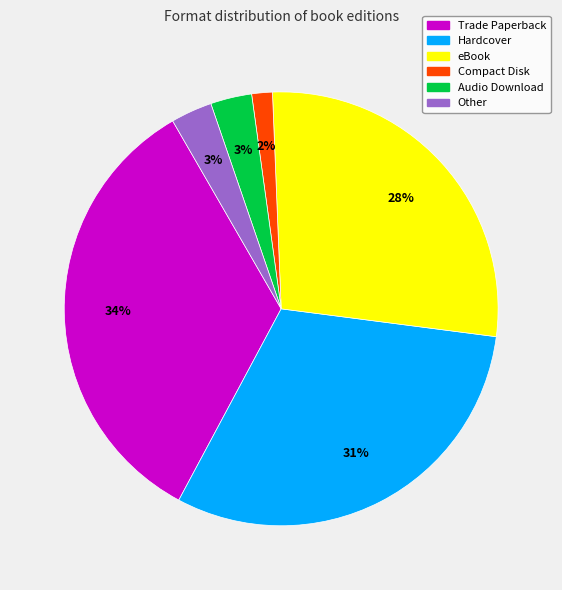

To the nearest percent, what is the difference between the largest and smallest slice percentages?

32%